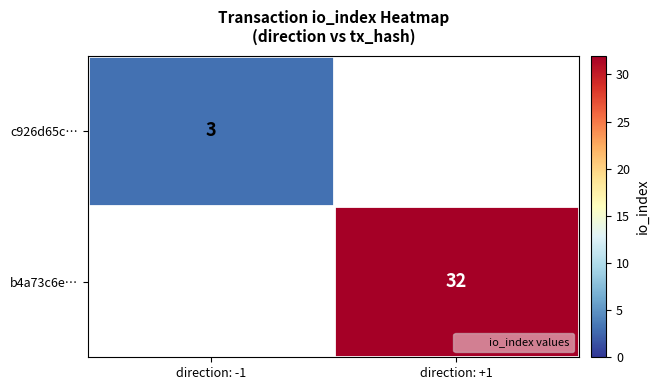

The value of b4a73c6e… at direction: +1 is 48.0. True or false?

False